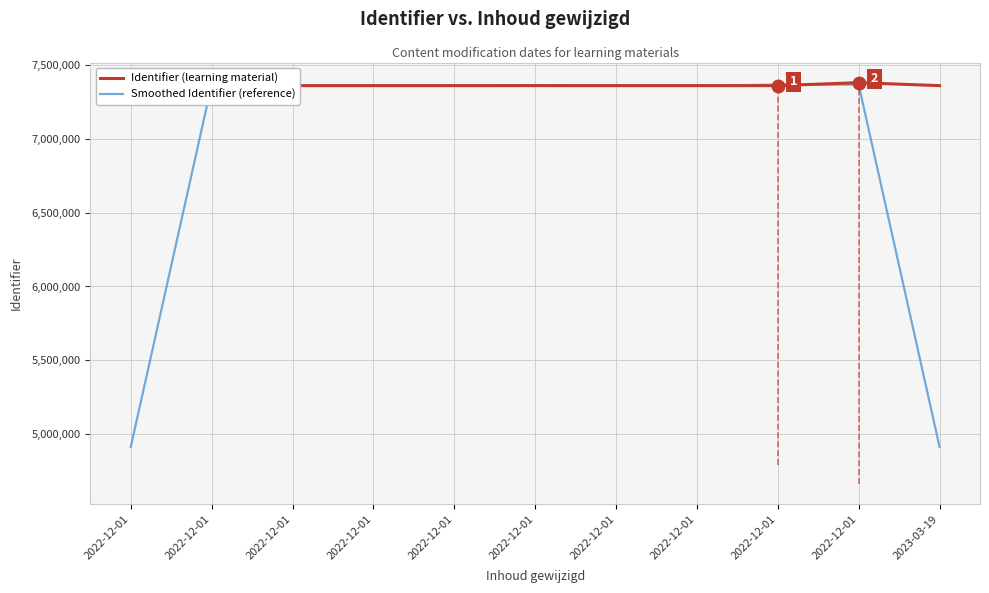

How many interior local peaks does the Identifier (learning material) series have?

3